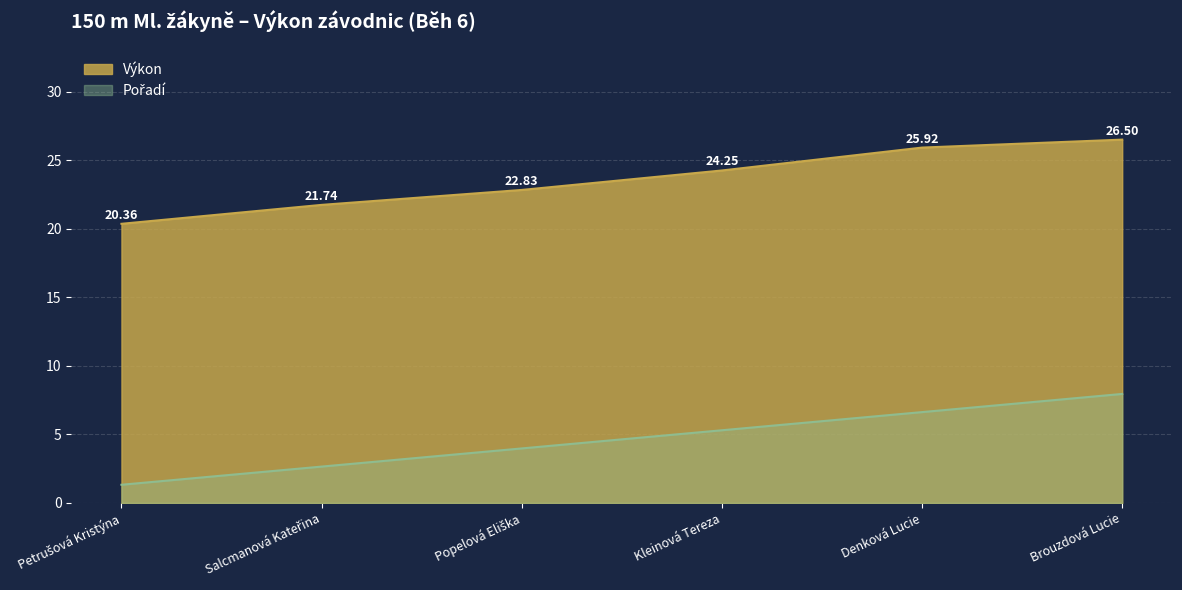

How many values in the Výkon series are below 24?

3